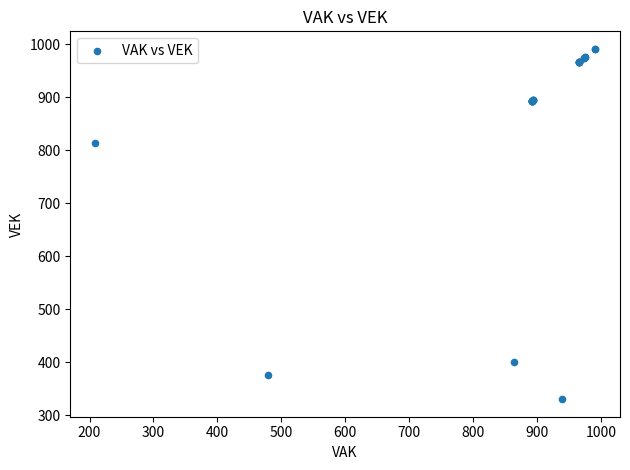

What Y value in the scatter plot is closest to 660?

814